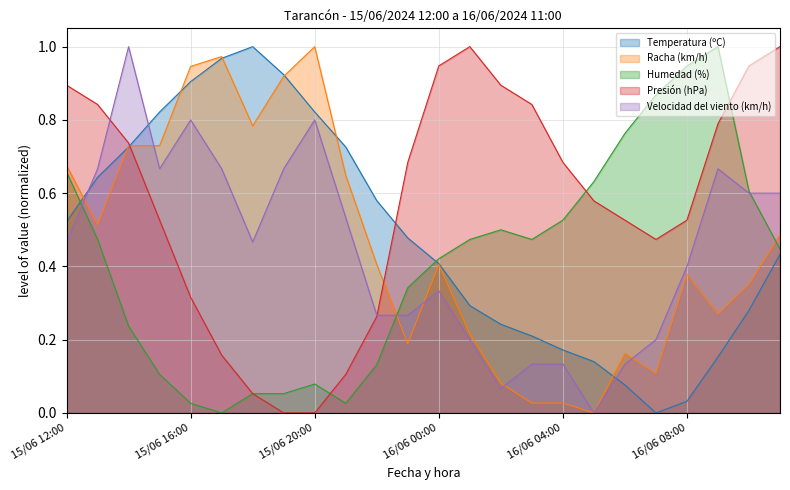

Reading left to right, extract all data points from this chart.

Temperatura (ºC): 15/06 12:00=0.5	15/06 13:00=0.6	15/06 14:00=0.7	15/06 15:00=0.8	15/06 16:00=0.9	15/06 17:00=1.0	15/06 18:00=1.0	15/06 19:00=0.9	15/06 20:00=0.8	15/06 21:00=0.7	15/06 22:00=0.6	15/06 23:00=0.5	16/06 00:00=0.4	16/06 01:00=0.3	16/06 02:00=0.2	16/06 03:00=0.2	16/06 04:00=0.2	16/06 05:00=0.1	16/06 06:00=0.1	16/06 07:00=0.0	16/06 08:00=0.0	16/06 09:00=0.2	16/06 10:00=0.3	16/06 11:00=0.4
Racha (km/h): 15/06 12:00=0.7	15/06 13:00=0.5	15/06 14:00=0.7	15/06 15:00=0.7	15/06 16:00=0.9	15/06 17:00=1.0	15/06 18:00=0.8	15/06 19:00=0.9	15/06 20:00=1.0	15/06 21:00=0.6	15/06 22:00=0.4	15/06 23:00=0.2	16/06 00:00=0.4	16/06 01:00=0.2	16/06 02:00=0.1	16/06 03:00=0.0	16/06 04:00=0.0	16/06 05:00=0.0	16/06 06:00=0.2	16/06 07:00=0.1	16/06 08:00=0.4	16/06 09:00=0.3	16/06 10:00=0.4	16/06 11:00=0.5
Humedad (%): 15/06 12:00=0.7	15/06 13:00=0.5	15/06 14:00=0.2	15/06 15:00=0.1	15/06 16:00=0.0	15/06 17:00=0.0	15/06 18:00=0.1	15/06 19:00=0.1	15/06 20:00=0.1	15/06 21:00=0.0	15/06 22:00=0.1	15/06 23:00=0.3	16/06 00:00=0.4	16/06 01:00=0.5	16/06 02:00=0.5	16/06 03:00=0.5	16/06 04:00=0.5	16/06 05:00=0.6	16/06 06:00=0.8	16/06 07:00=0.9	16/06 08:00=0.9	16/06 09:00=1.0	16/06 10:00=0.6	16/06 11:00=0.4
Presión (hPa): 15/06 12:00=0.9	15/06 13:00=0.8	15/06 14:00=0.7	15/06 15:00=0.5	15/06 16:00=0.3	15/06 17:00=0.2	15/06 18:00=0.1	15/06 19:00=0.0	15/06 20:00=0.0	15/06 21:00=0.1	15/06 22:00=0.3	15/06 23:00=0.7	16/06 00:00=0.9	16/06 01:00=1.0	16/06 02:00=0.9	16/06 03:00=0.8	16/06 04:00=0.7	16/06 05:00=0.6	16/06 06:00=0.5	16/06 07:00=0.5	16/06 08:00=0.5	16/06 09:00=0.8	16/06 10:00=0.9	16/06 11:00=1.0
Velocidad del viento (km/h): 15/06 12:00=0.5	15/06 13:00=0.7	15/06 14:00=1.0	15/06 15:00=0.7	15/06 16:00=0.8	15/06 17:00=0.7	15/06 18:00=0.5	15/06 19:00=0.7	15/06 20:00=0.8	15/06 21:00=0.5	15/06 22:00=0.3	15/06 23:00=0.3	16/06 00:00=0.3	16/06 01:00=0.2	16/06 02:00=0.1	16/06 03:00=0.1	16/06 04:00=0.1	16/06 05:00=0.0	16/06 06:00=0.1	16/06 07:00=0.2	16/06 08:00=0.4	16/06 09:00=0.7	16/06 10:00=0.6	16/06 11:00=0.6